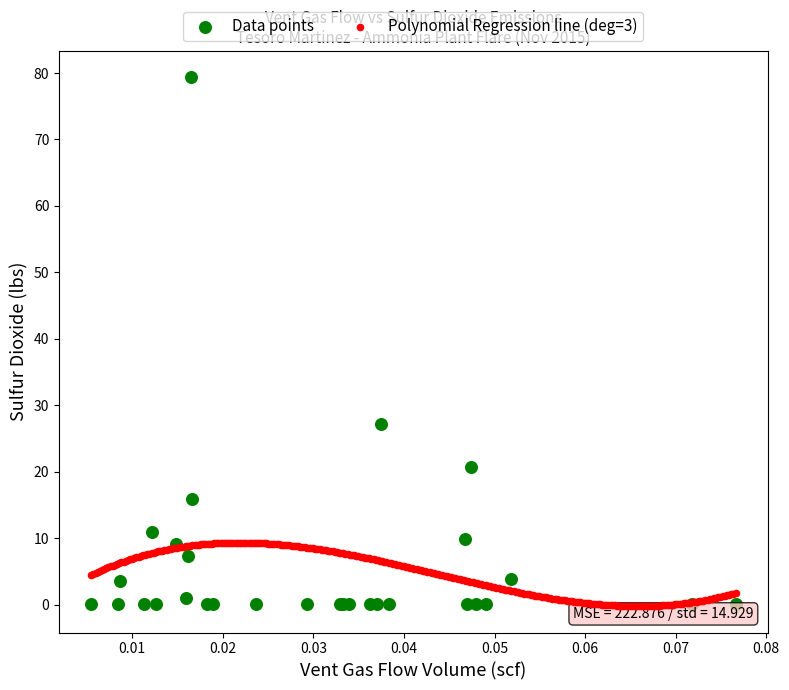

Which series contains the highest Y value?

Data points